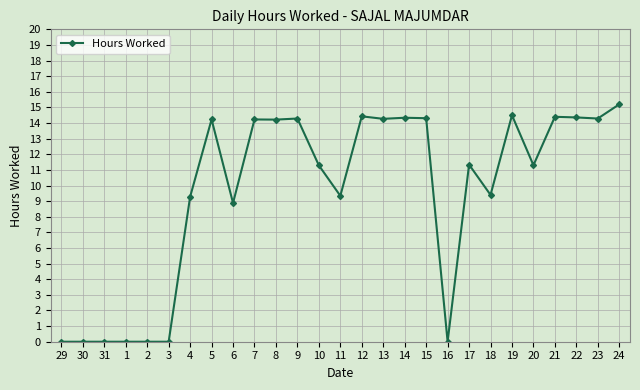

Does the chart have visible grid lines?

Yes